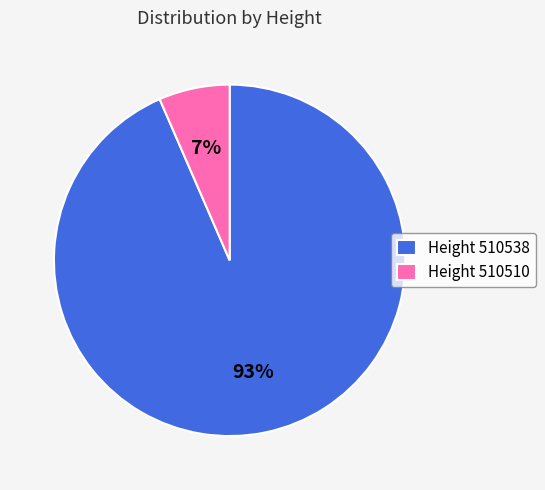

Which category has the smallest portion of the pie?

Height 510510